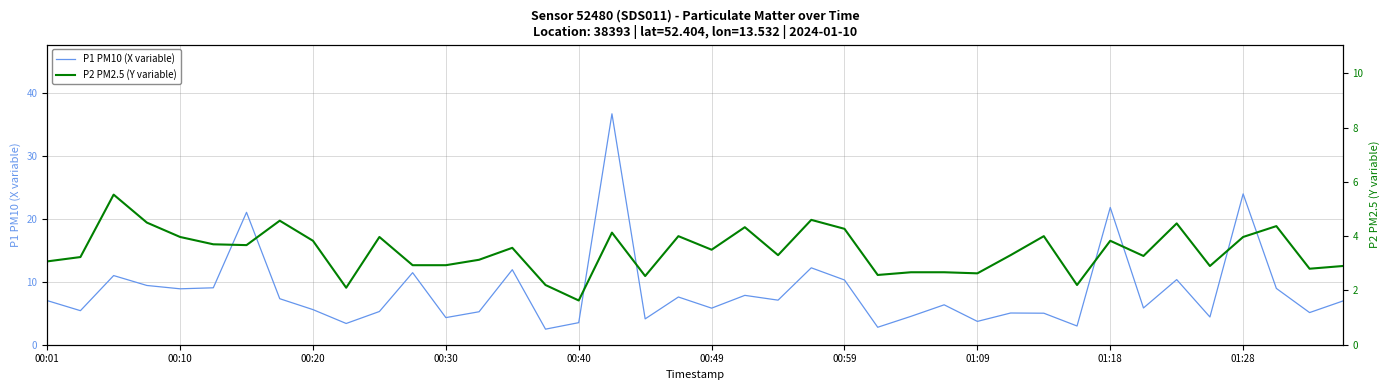

What is the difference between the maximum and minimum values in the P1 PM10 (X variable) series?

34.2